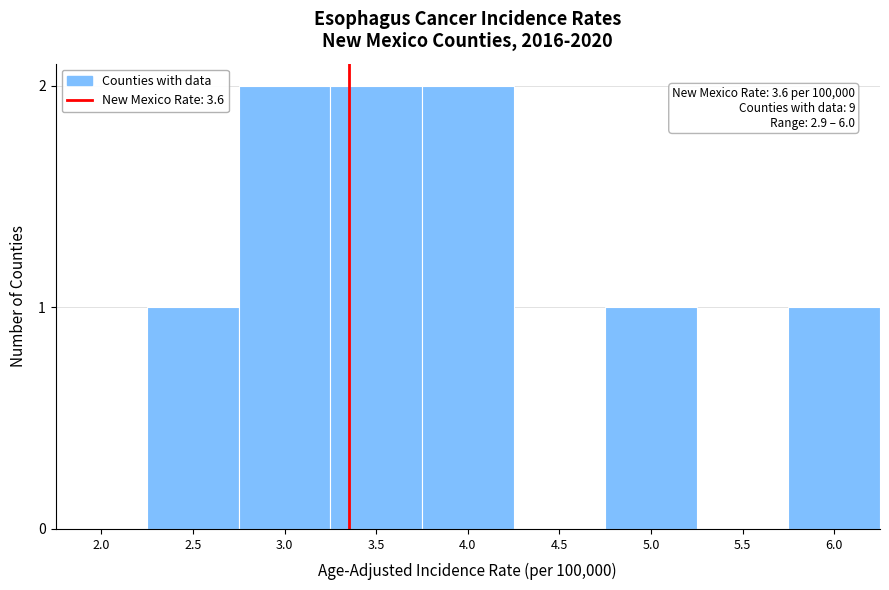

Reading left to right, list all the values displayed in this chart.

2.0=0	2.5=1	3.0=2	3.5=2	4.0=2	4.5=0	5.0=1	5.5=0	6.0=1